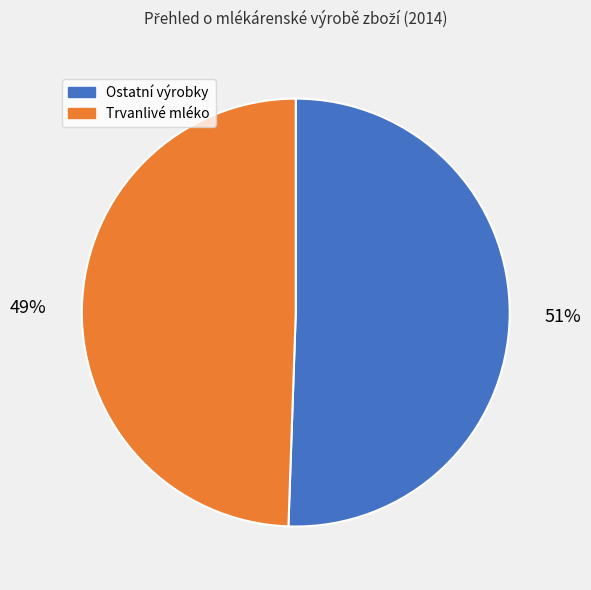

What is the ratio of the value at Ostatní výrobky to the value at Trvanlivé mléko?

1.0